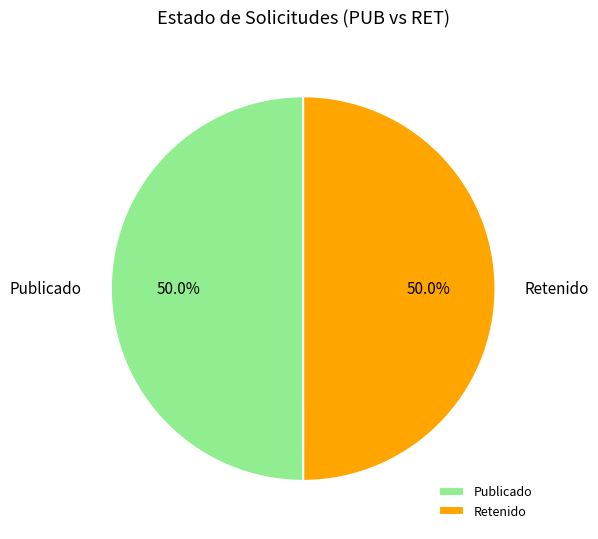

Approximately how many times larger is the value at Retenido compared to Publicado?

1.0